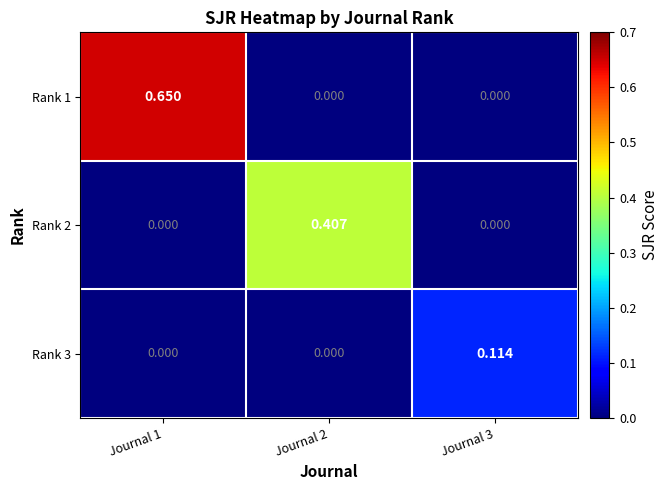

Is the value of Rank 3 at Journal 3 greater than the value of Rank 1 at Journal 3?

Yes